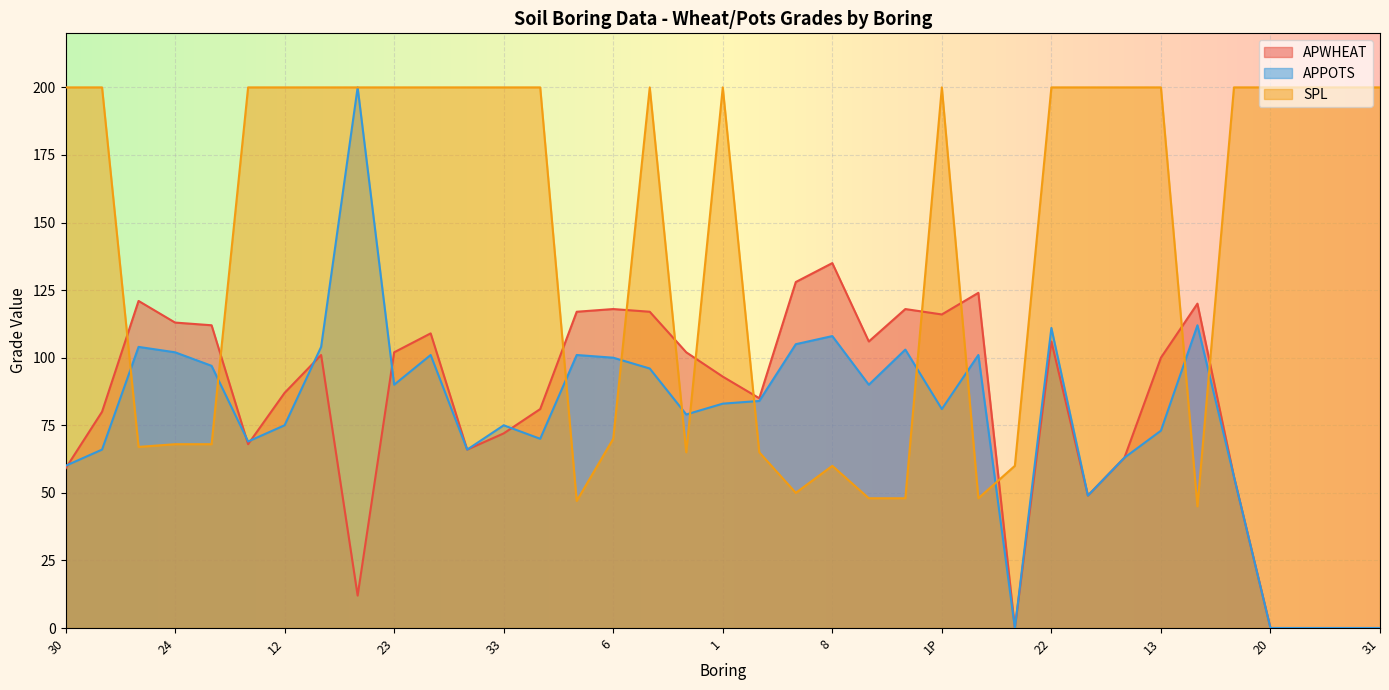

In APWHEAT, how many points are lower than both neighbors (excluding endpoints)?

8